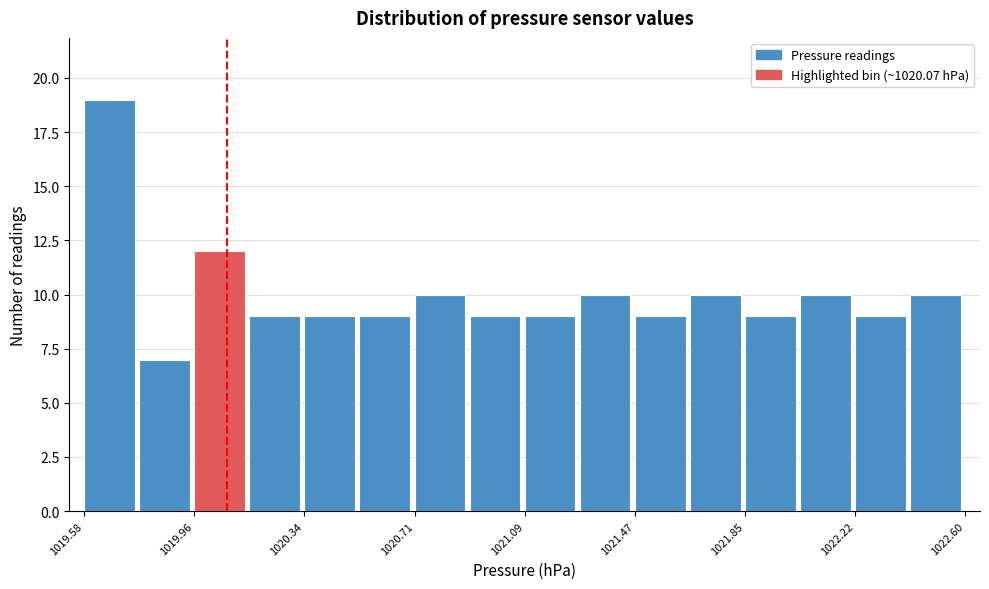

Around what value on the x-axis is the tallest bar? Give the approximate position of its centre, as read against the axis.

1019.65